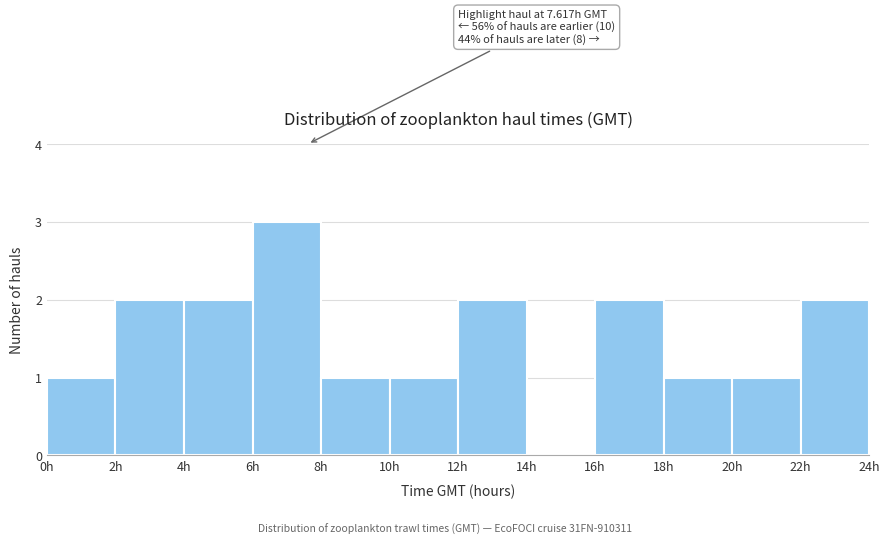

Over which range of the x-axis is the bar tallest?

6 to 8